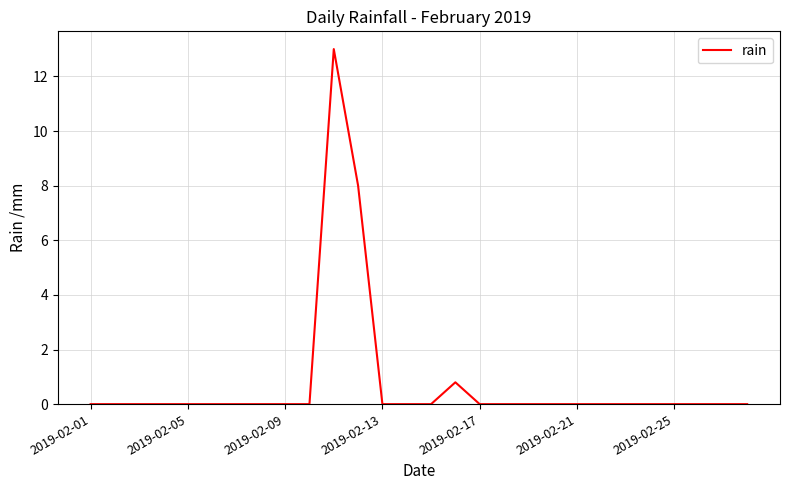

What is the maximum value shown in the chart?

13.0